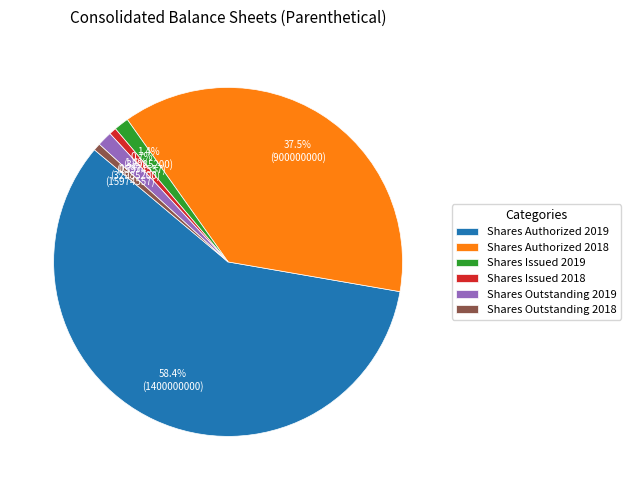

To the nearest percent, what is the difference between the Shares Issued 2018 and Shares Authorized 2018 slice percentages?

37%